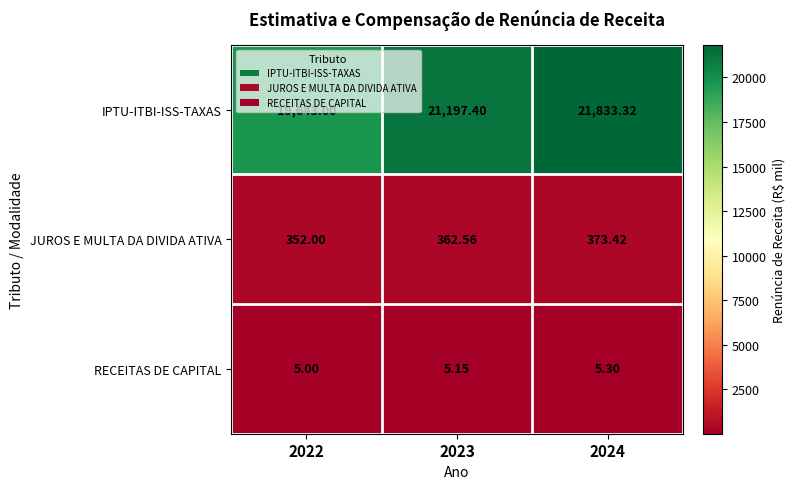

At which category does the chart reach its peak across all series?

2024